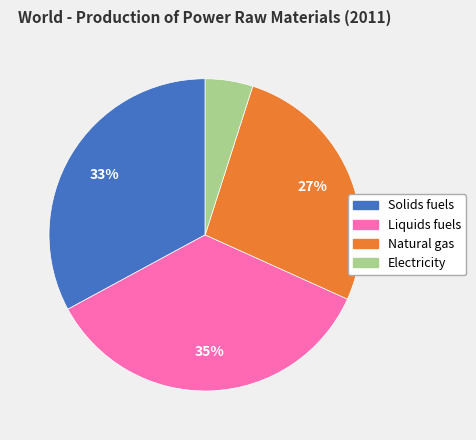

To the nearest percent, what is the average slice percentage?

25%